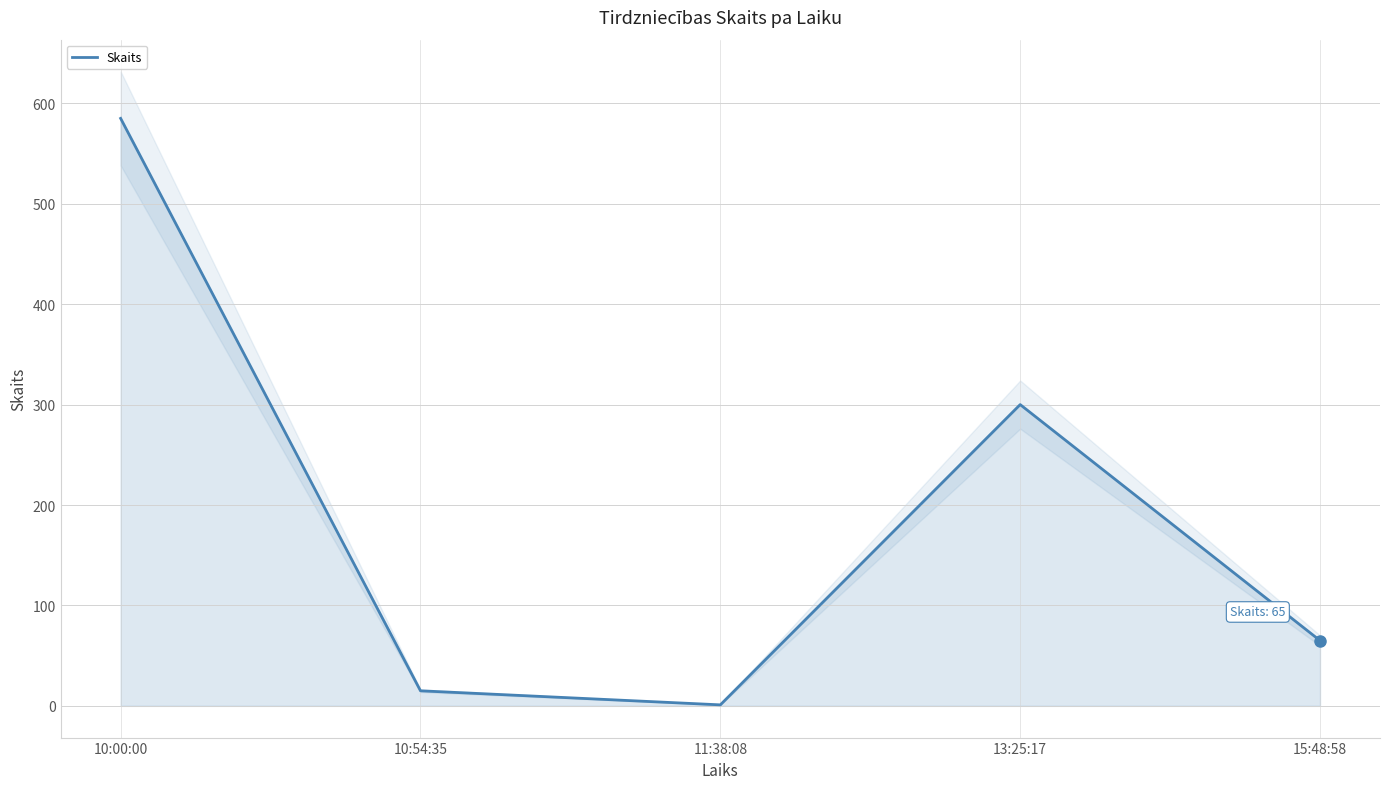

Does the chart have visible grid lines?

Yes